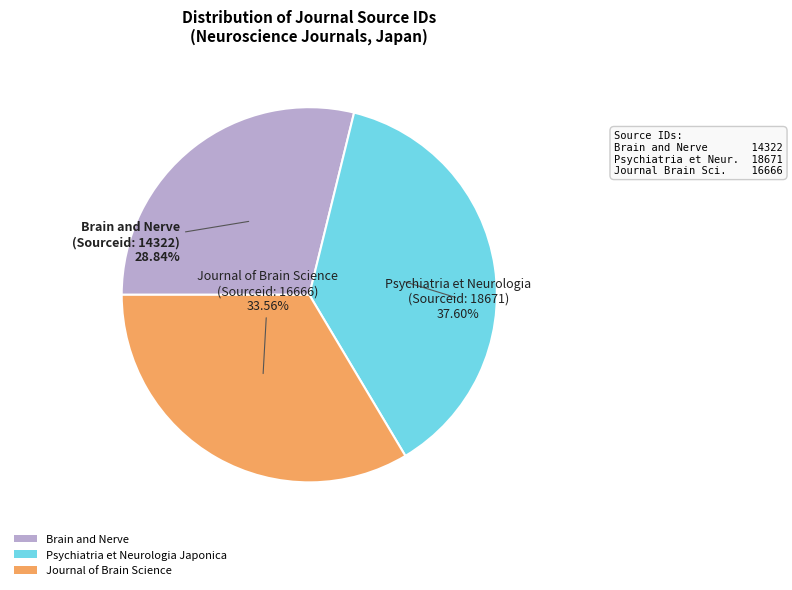

The Brain and Nerve slice represents 22% of the pie. True or false?

False